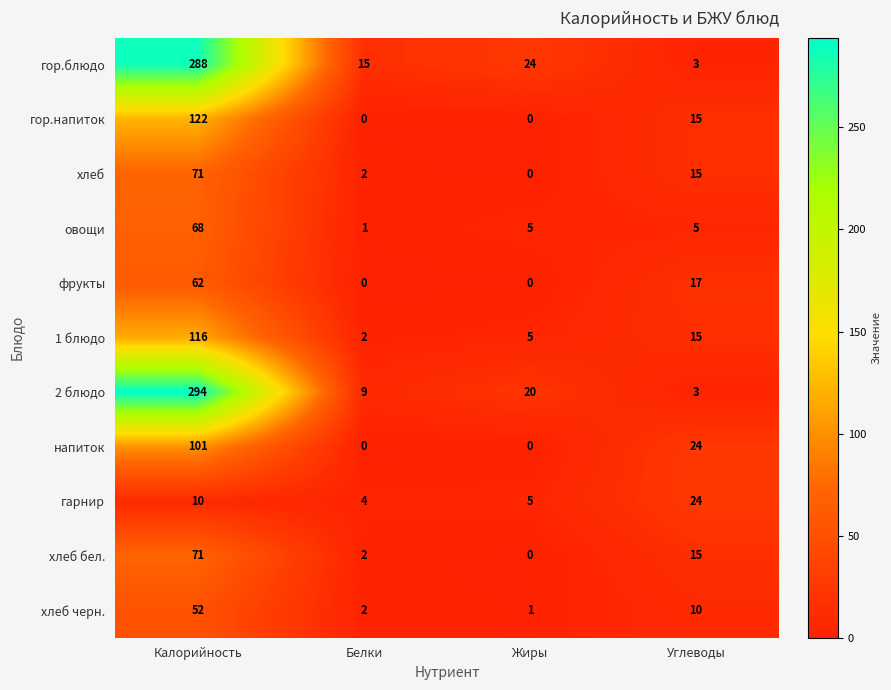

How many values in the овощи series are below 5?

1